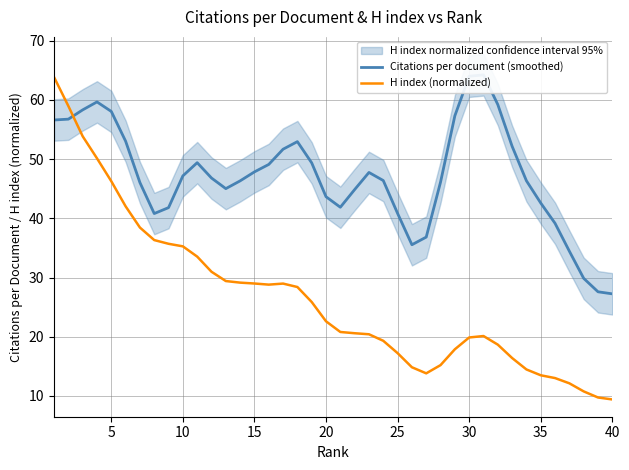

The value of H index (normalized) at 10 is 17.5. True or false?

False